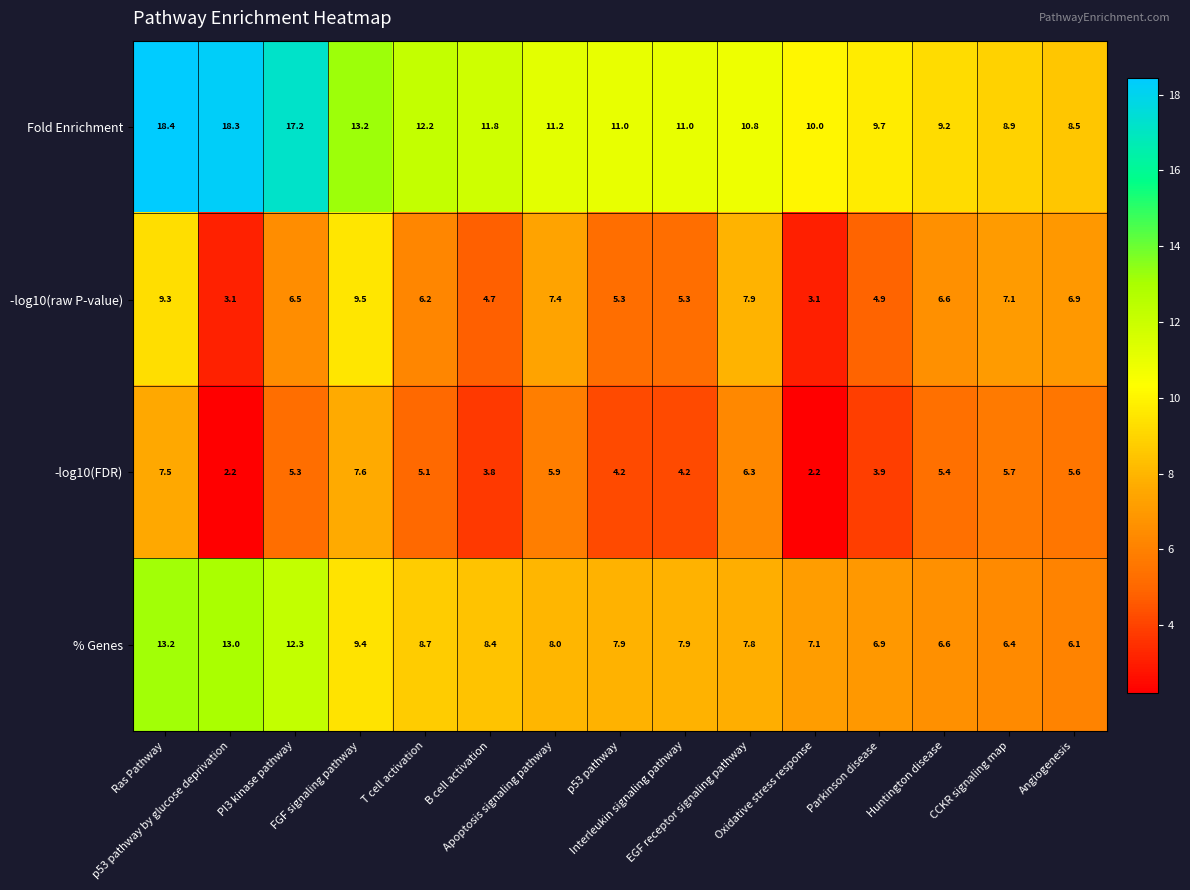

What is the maximum value shown in the chart?

18.4